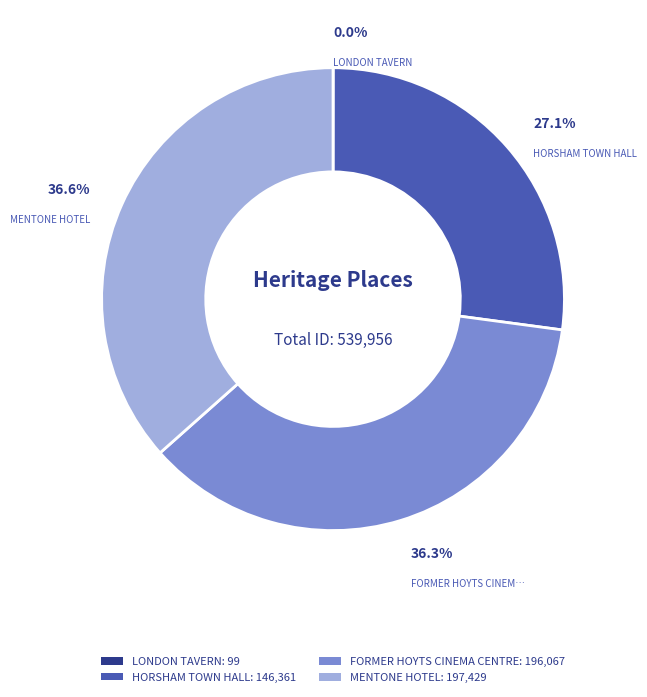

Does any single category account for the majority?

No